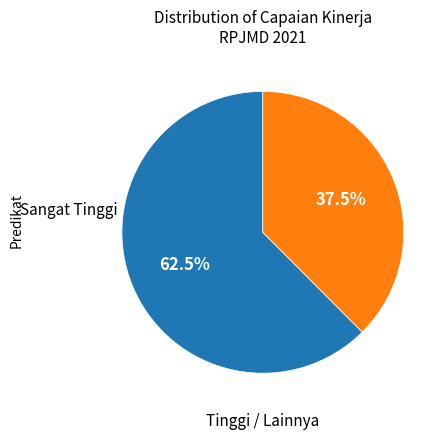

Does any single category account for the majority?

Yes